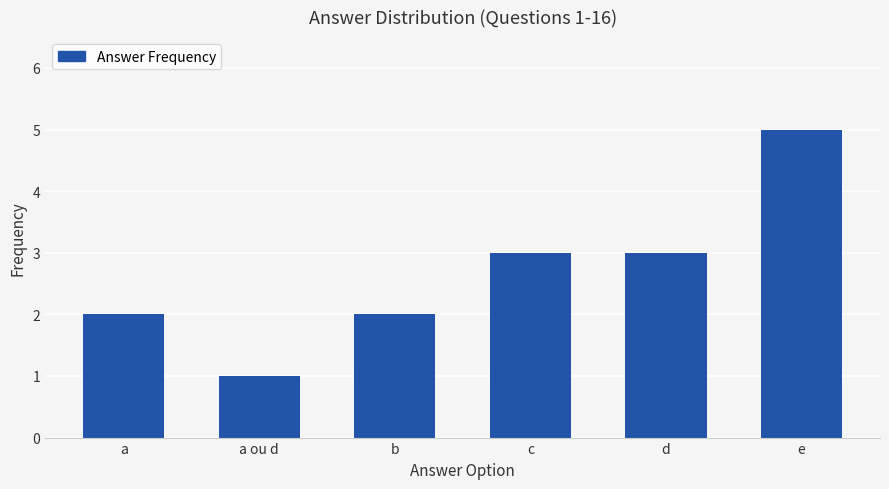

Approximately how many times larger is the value at e compared to d?

1.7